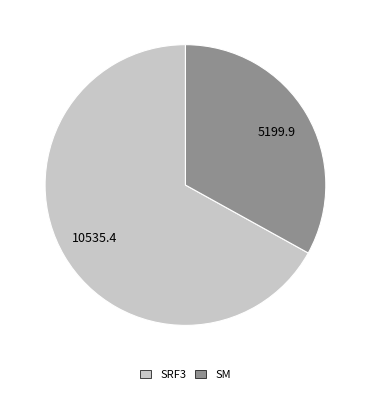

Which has a higher value, SM or SRF3?

SRF3